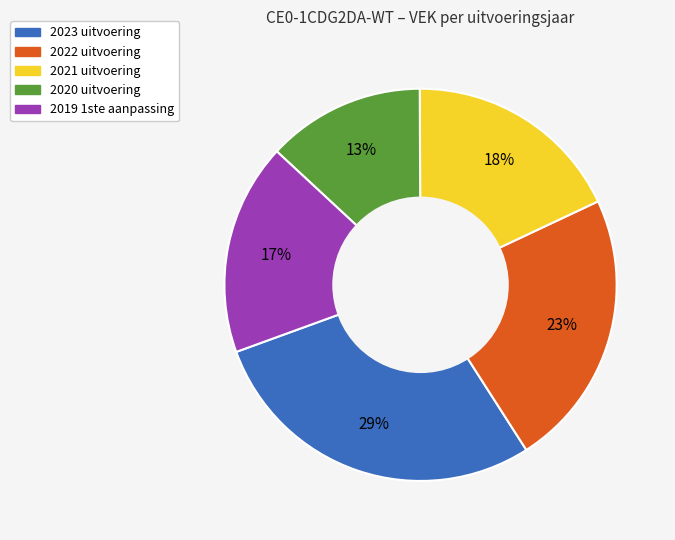

Is it true that 2019 1ste aanpassing is 26% of the pie?

False